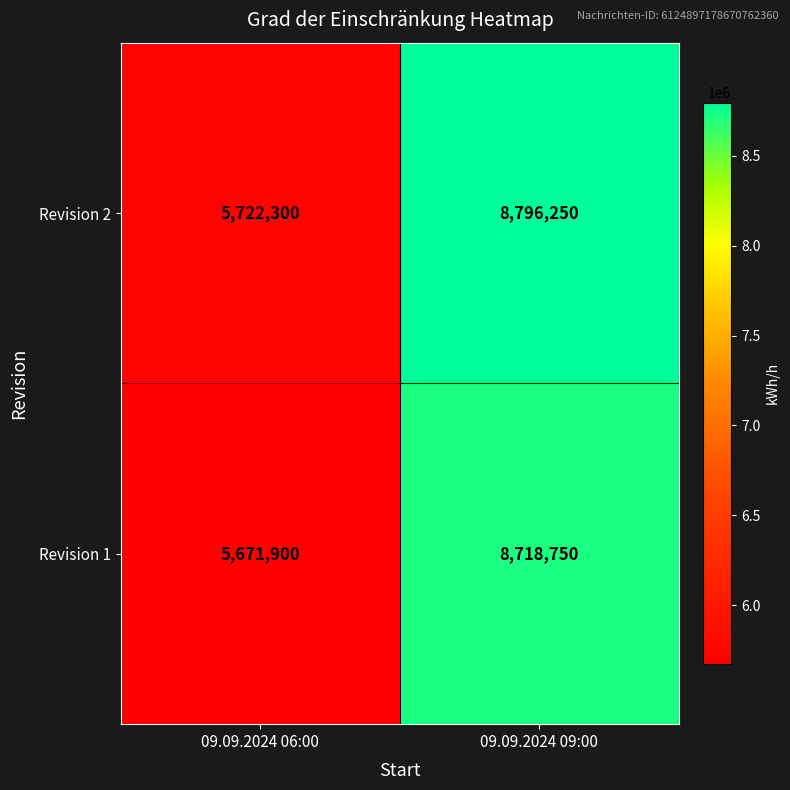

Count the number of categories in the chart.

2